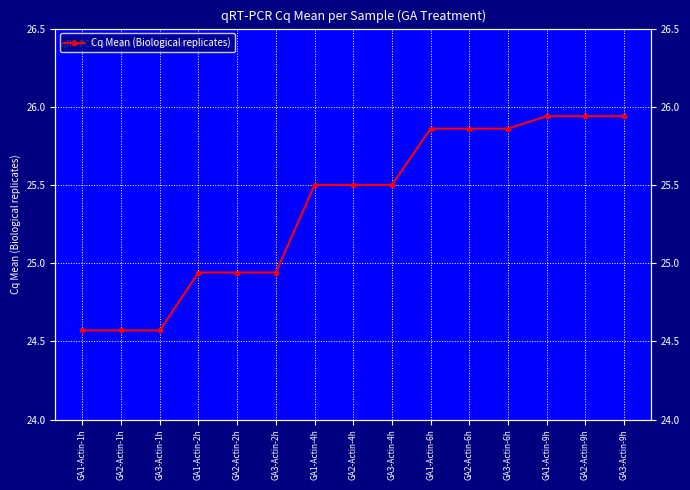

Reading left to right, transcribe all the data shown in this chart.

24.6	24.6	24.6	24.9	24.9	24.9	25.5	25.5	25.5	25.9	25.9	25.9	25.9	25.9	25.9